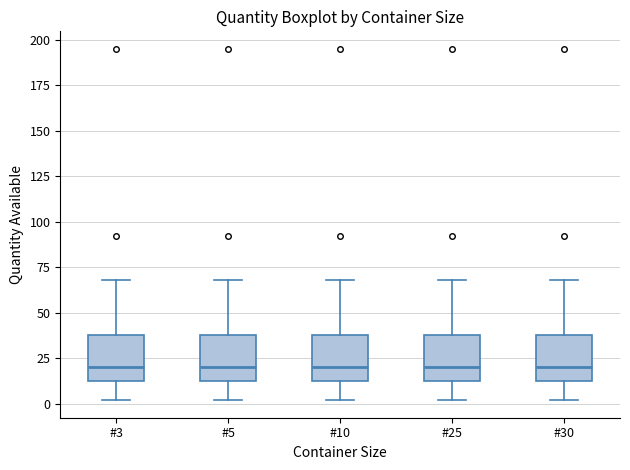

Where is the lower edge of the box for #30 on the y-axis? The values are not printed on the chart, so give them approximately, as read against the axis.

15